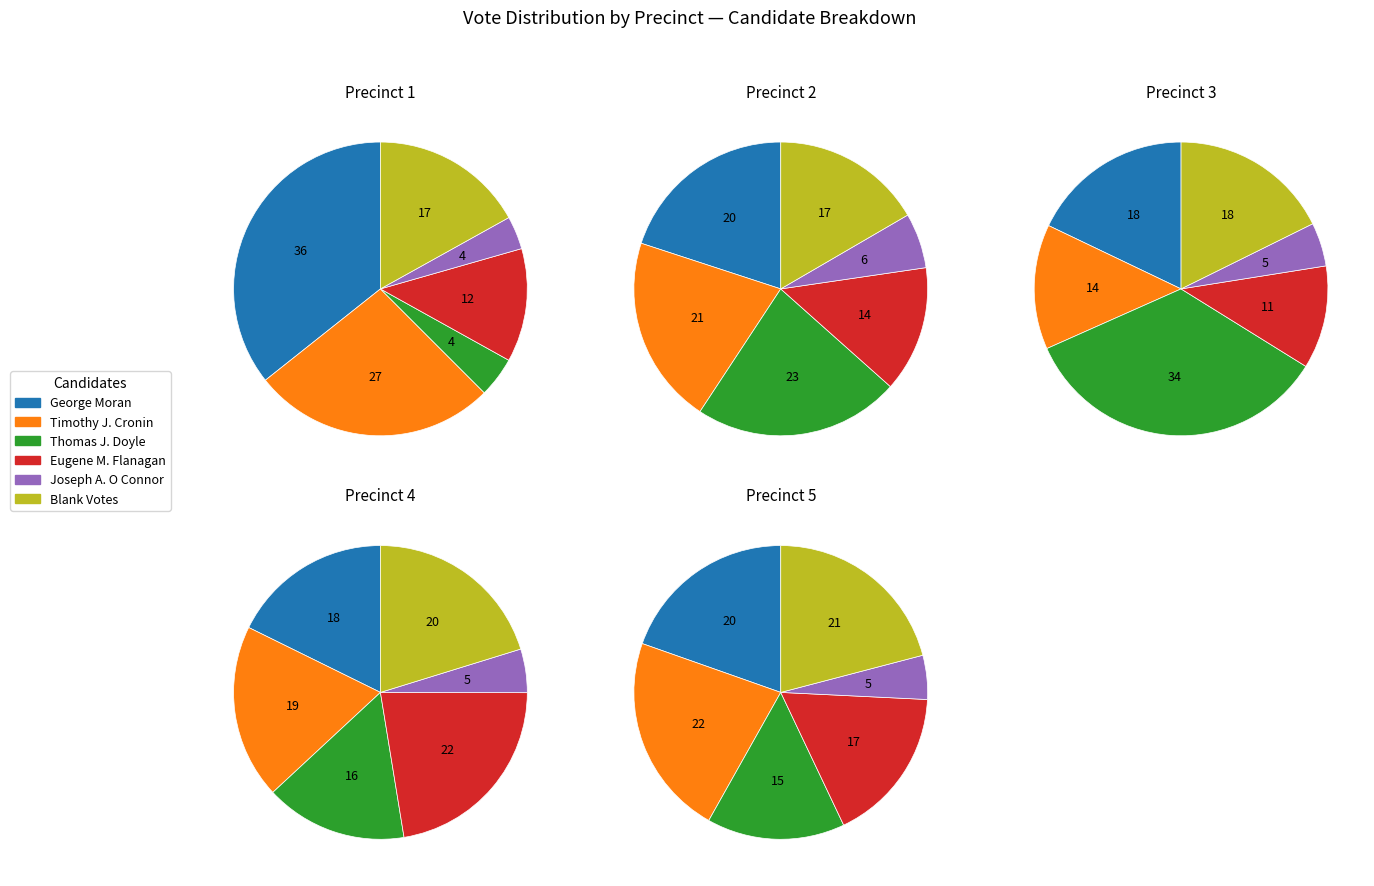

To the nearest percent, what is the difference between the Precinct 3 and Precinct 2 slice percentages?

7%